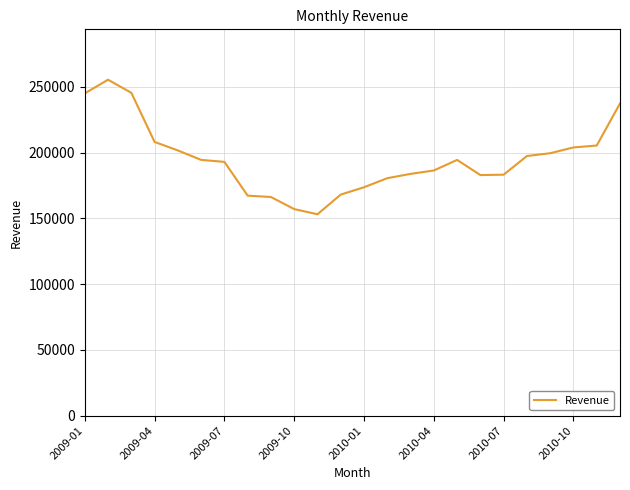

What is the minimum value shown in the chart?

153083